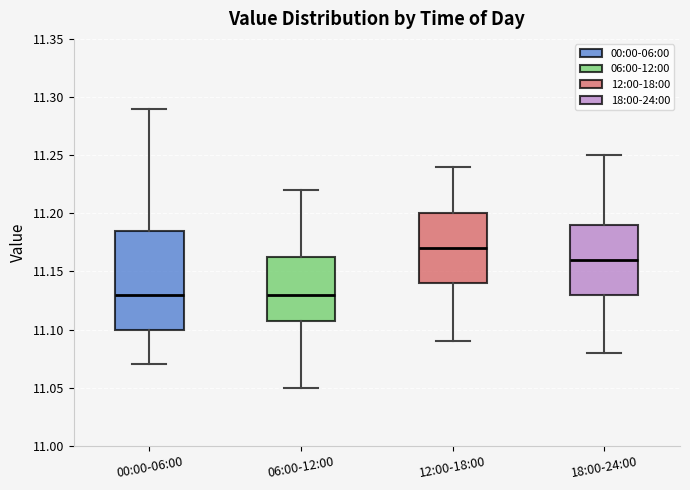

Reading left to right, transcribe this box plot: for each box, give where its median line is, the range the box spans, and where its two whiskers end, as read against the y-axis. The values are not printed on the chart, so give them approximately, as read against the axis.

00:00-06:00: median 11.130, box 11.100 to 11.185, whiskers 11.070 to 11.290
06:00-12:00: median 11.130, box 11.110 to 11.165, whiskers 11.050 to 11.220
12:00-18:00: median 11.170, box 11.140 to 11.200, whiskers 11.090 to 11.240
18:00-24:00: median 11.160, box 11.130 to 11.190, whiskers 11.080 to 11.250